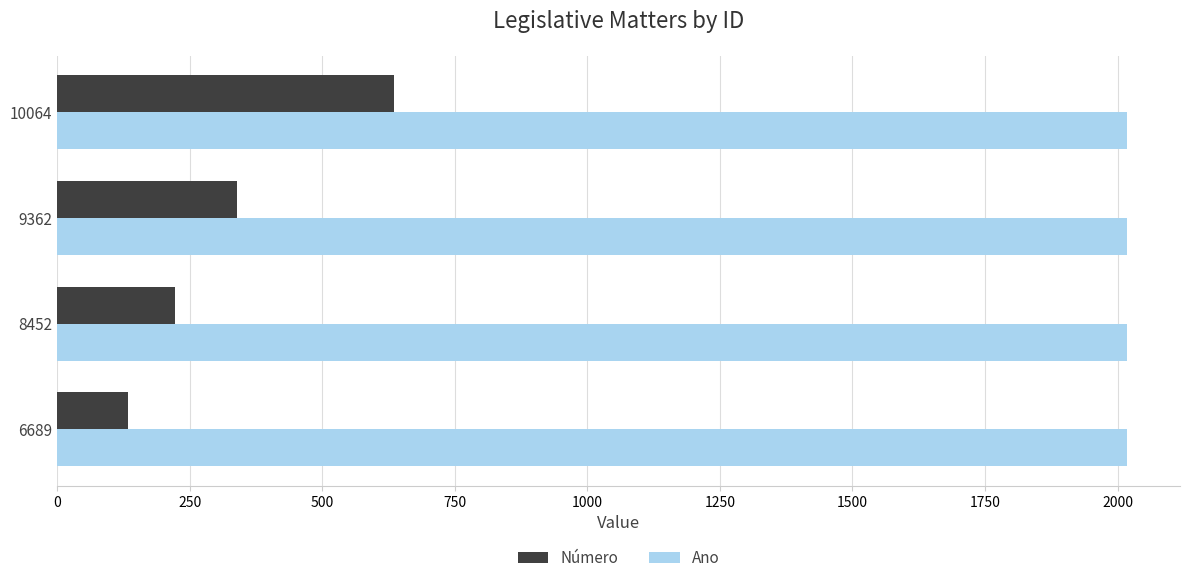

Is the value of Ano at 6689 greater than the value of Número at 10064?

Yes